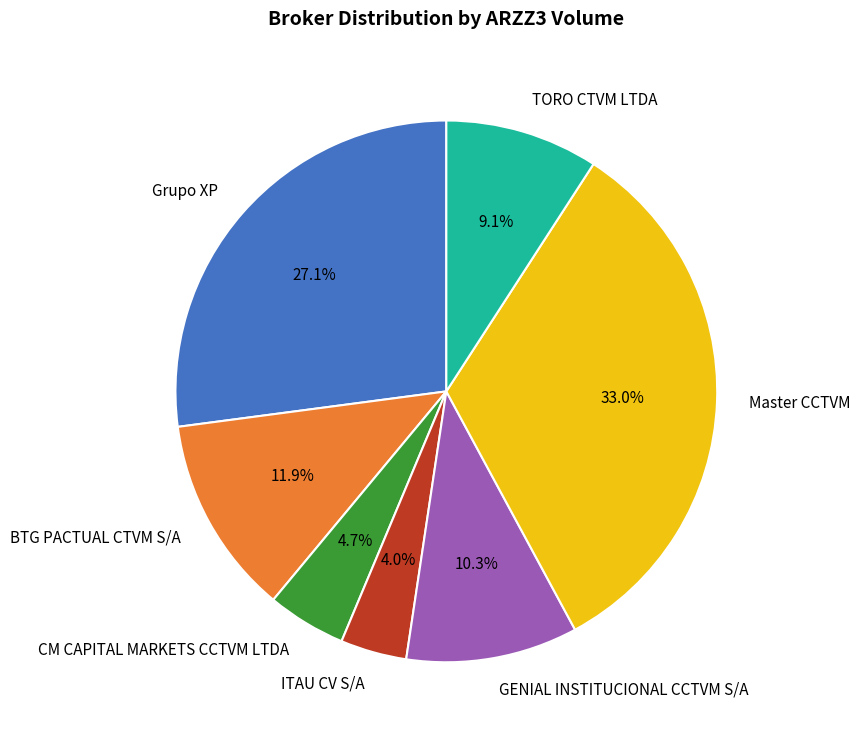

What is the largest slice in the pie chart?

Master CCTVM